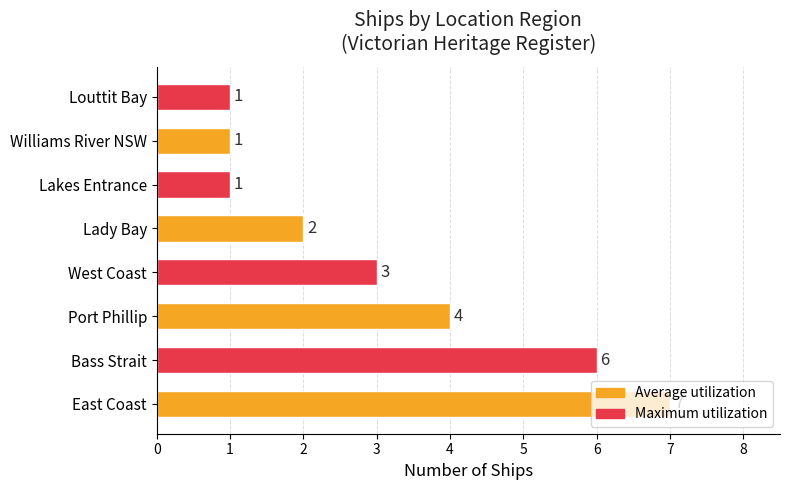

How many values are below 3?

4